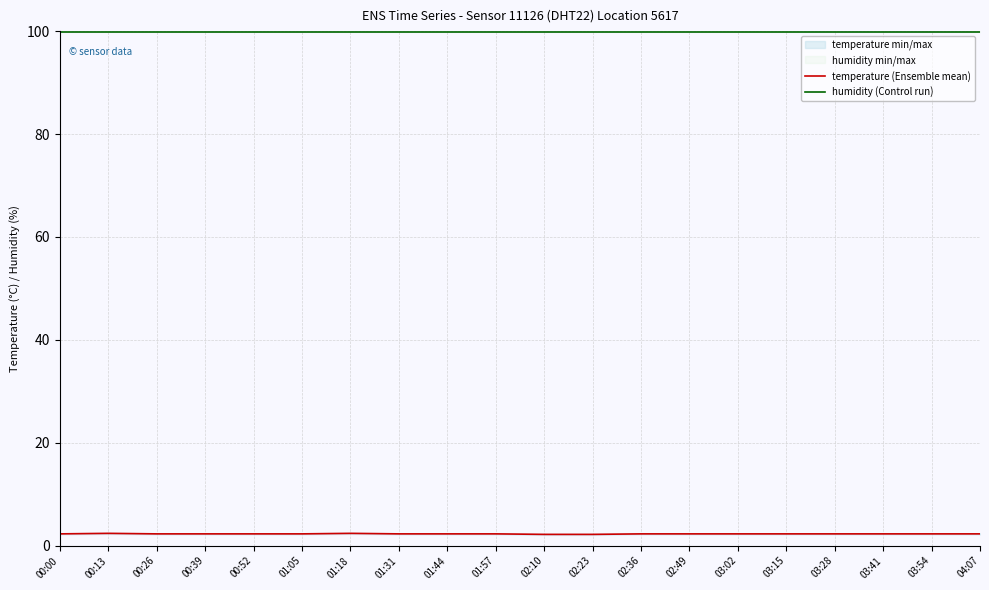

At which category is the sum across all series the highest?

00:13